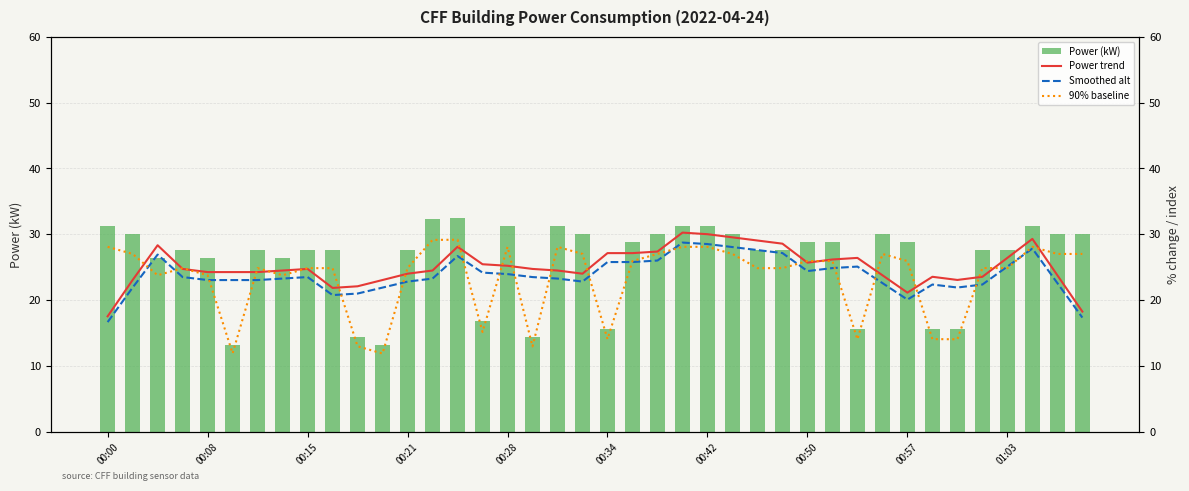

Count the number of categories in the chart.

40